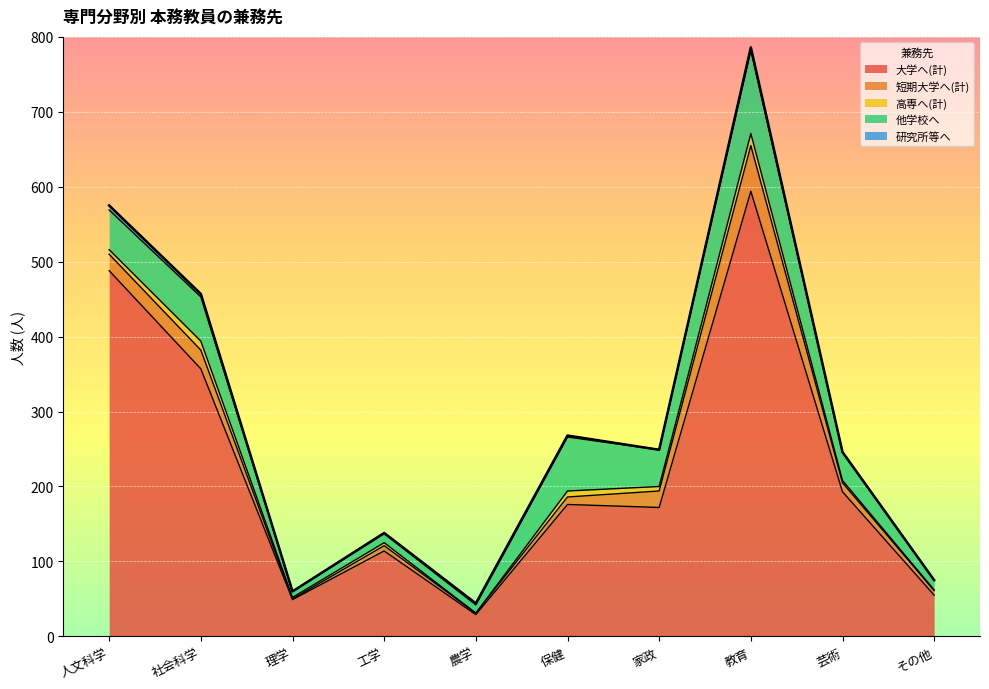

At which label is 研究所等へ closest to 3?

社会科学